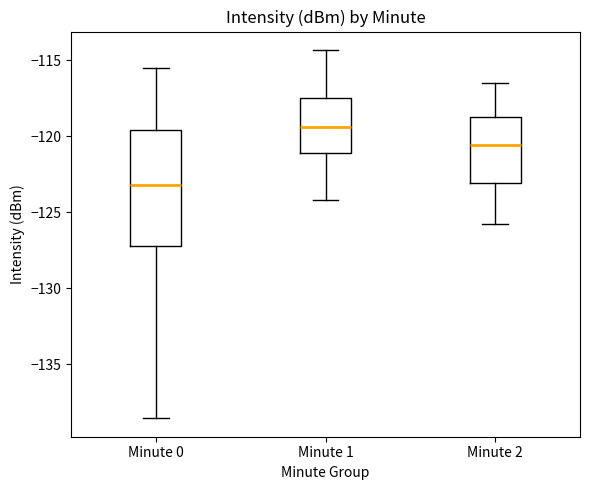

Reading left to right, read every box against the y-axis: the position of its median line, the range the box covers, and the ends of its whiskers. The values are not printed on the chart, so give them approximately, as read against the axis.

Minute 0: median -123.0, box -127.0 to -119.5, whiskers -138.5 to -115.5
Minute 1: median -119.5, box -121.0 to -117.5, whiskers -124.0 to -114.5
Minute 2: median -120.5, box -123.0 to -118.5, whiskers -126.0 to -116.5